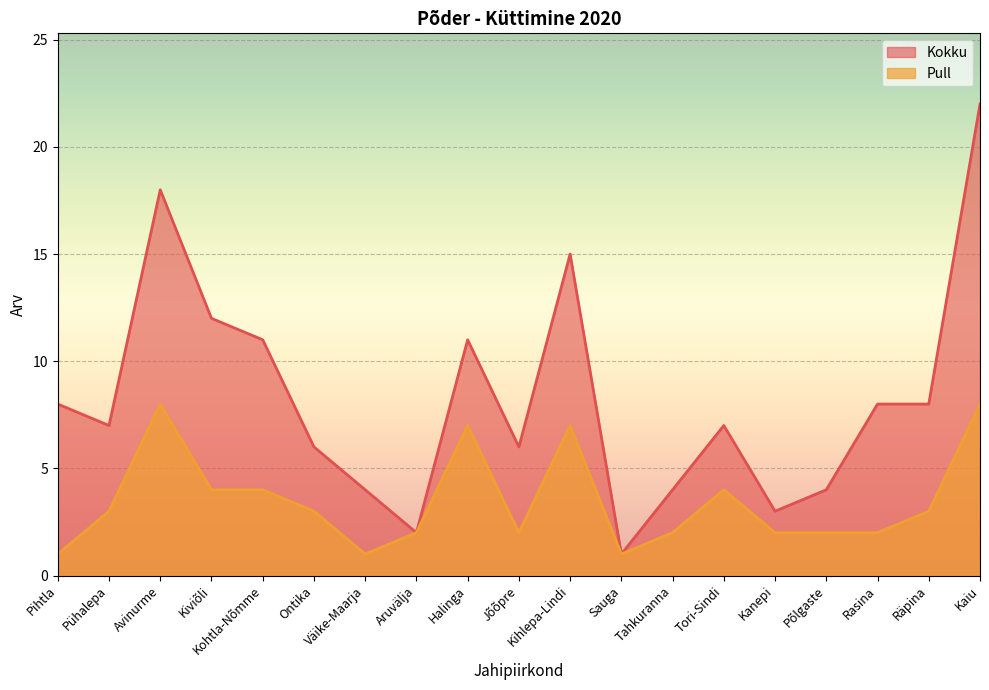

What is the difference between the maximum and minimum values in the Pull series?

7